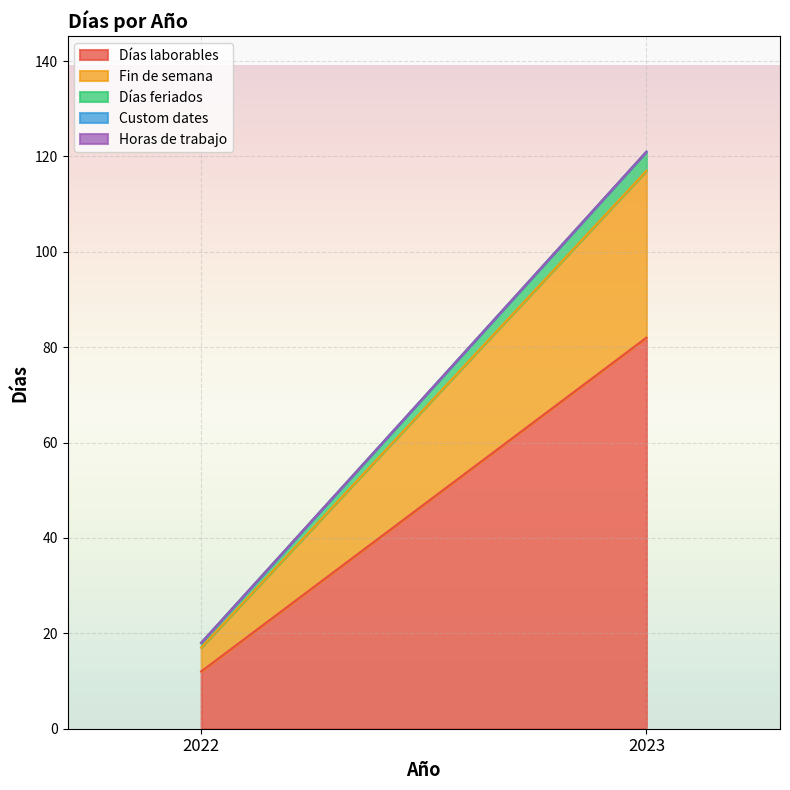

Which category has the lowest value in the Días feriados series?

2022